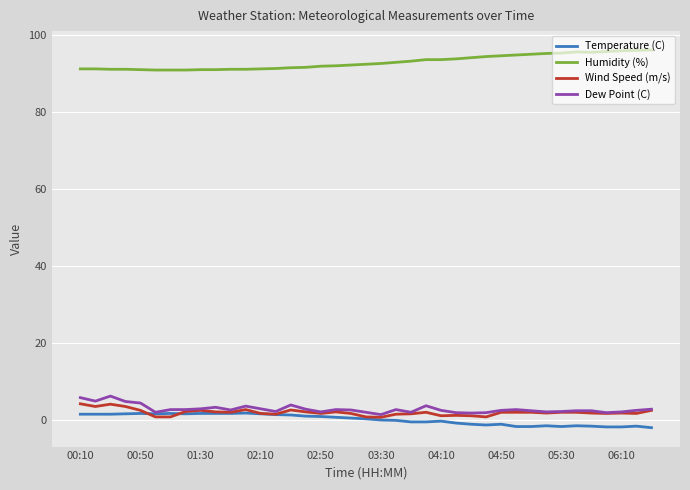

What is the maximum value shown in the chart?

96.0